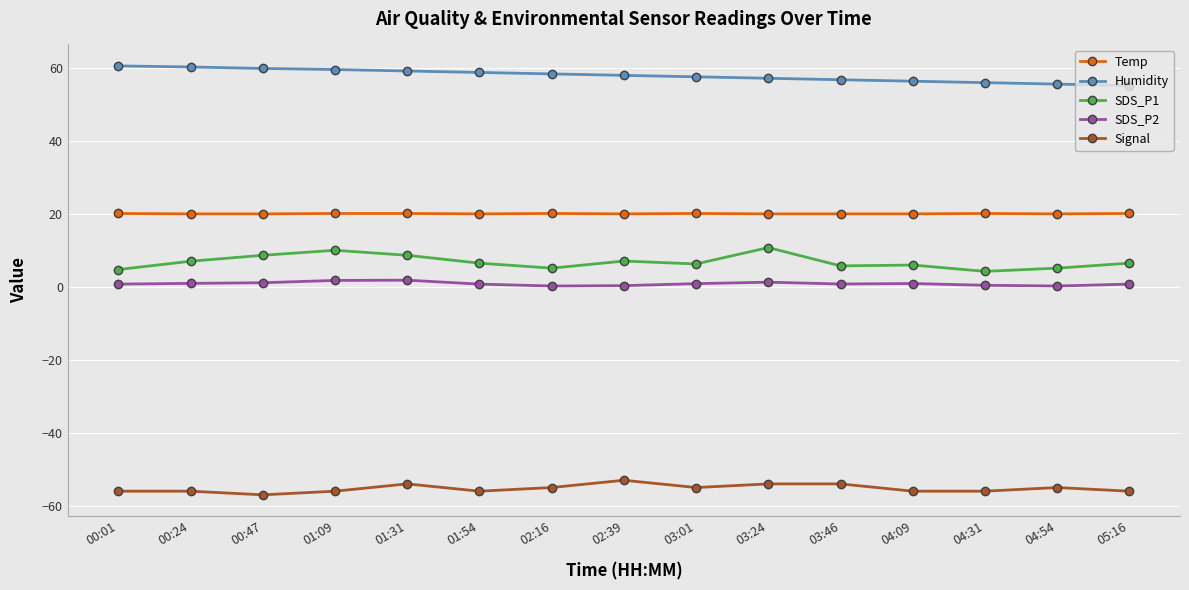

List the series in order of their peak value, lowest first.

Signal, SDS_P2, SDS_P1, Temp, Humidity